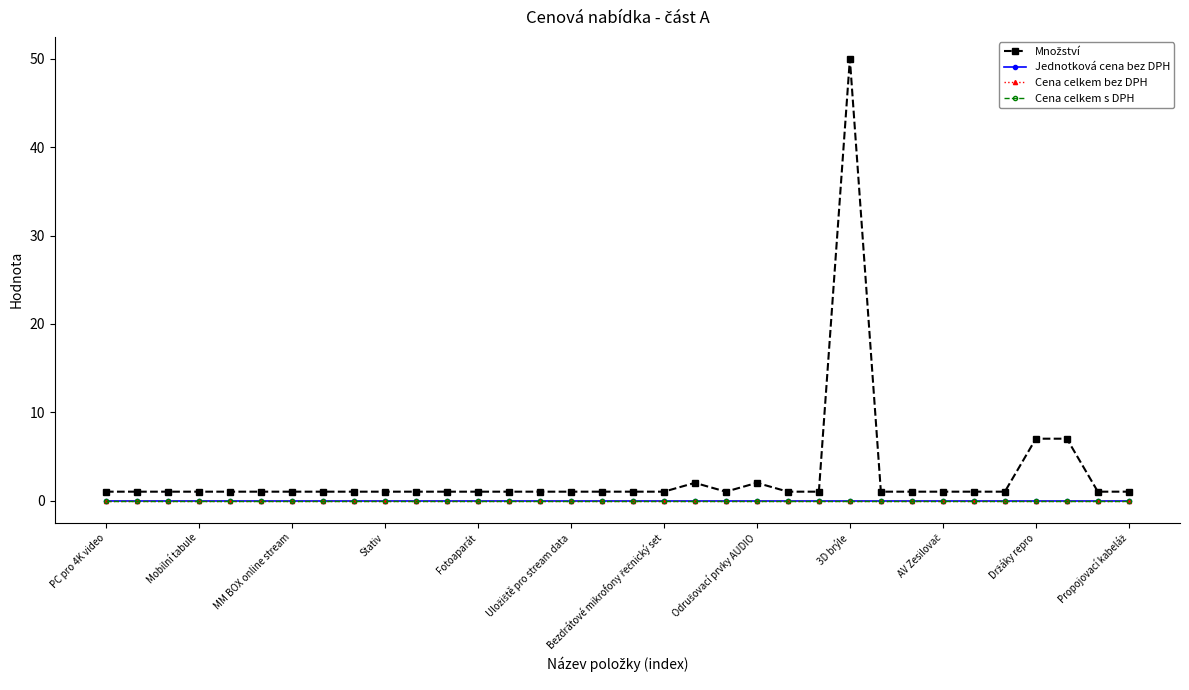

What is the value of the Množství point at the 20th from the left?

2